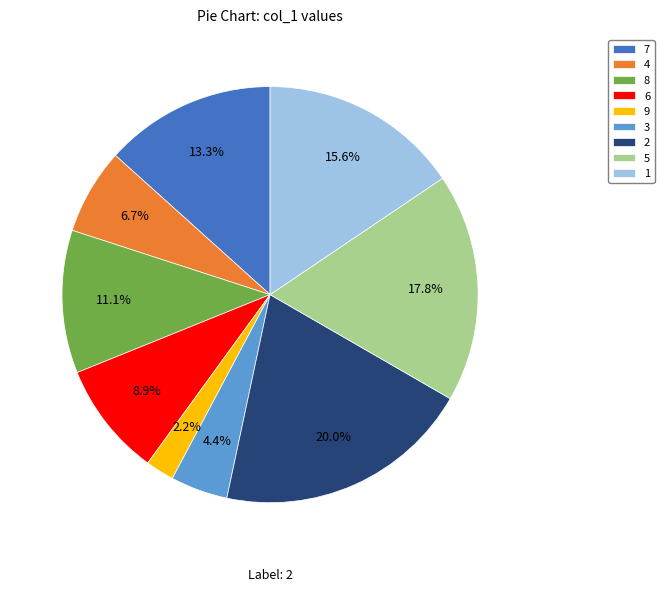

How many slices are in this pie chart?

9